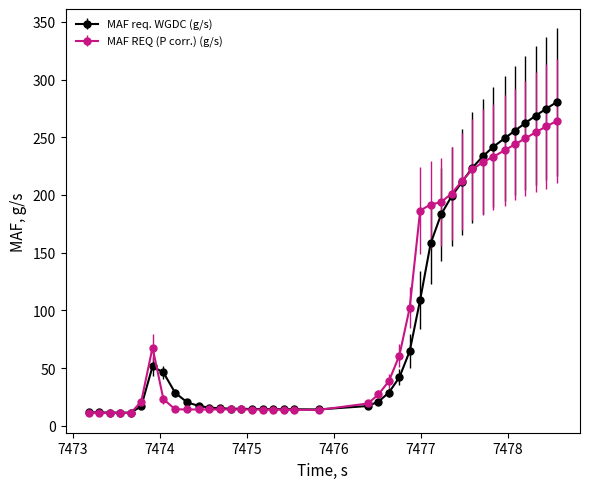

Count the number of data series in this chart.

2